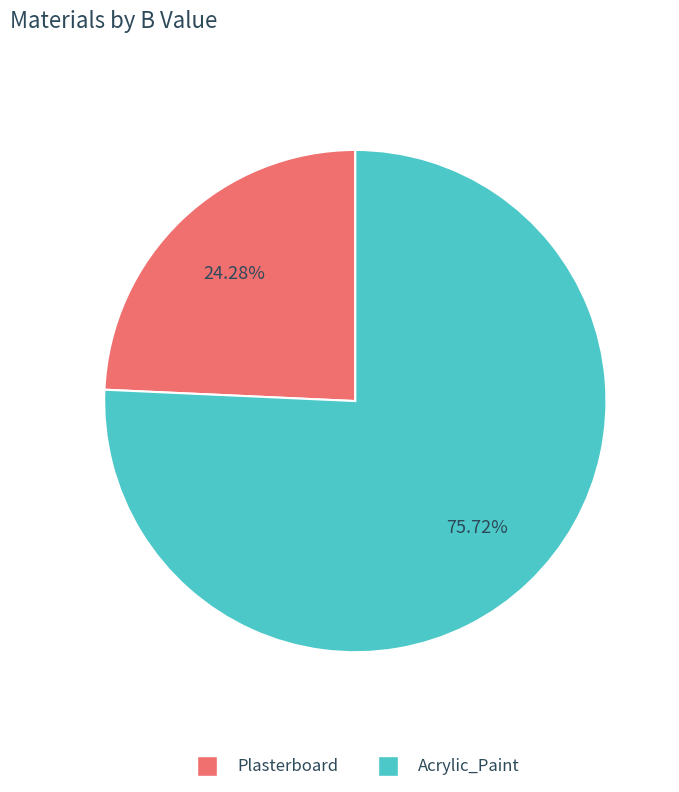

How many segments does this pie chart have?

2